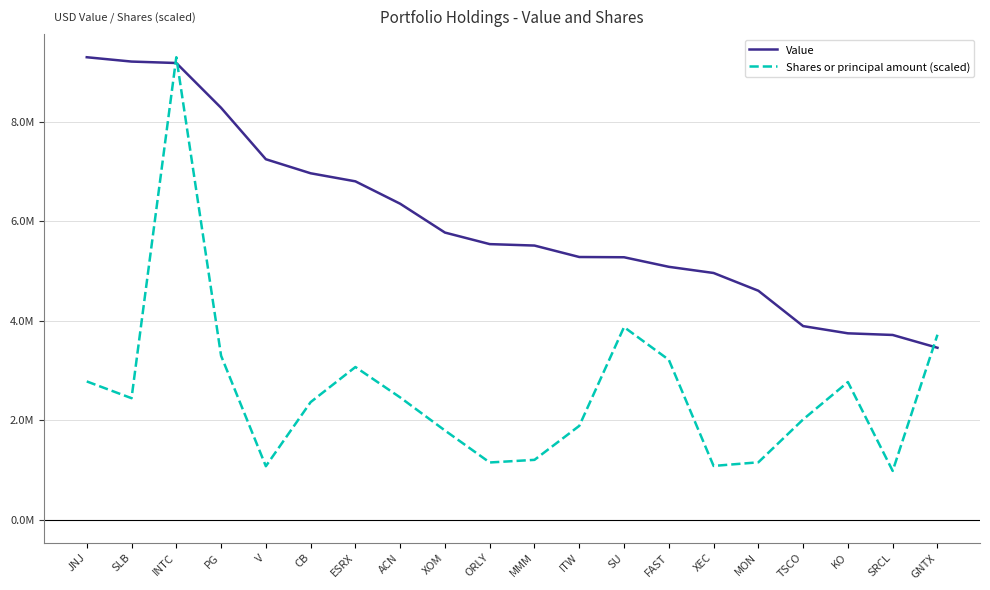

What are all the series names shown in the legend?

Value, Shares or principal amount (scaled)